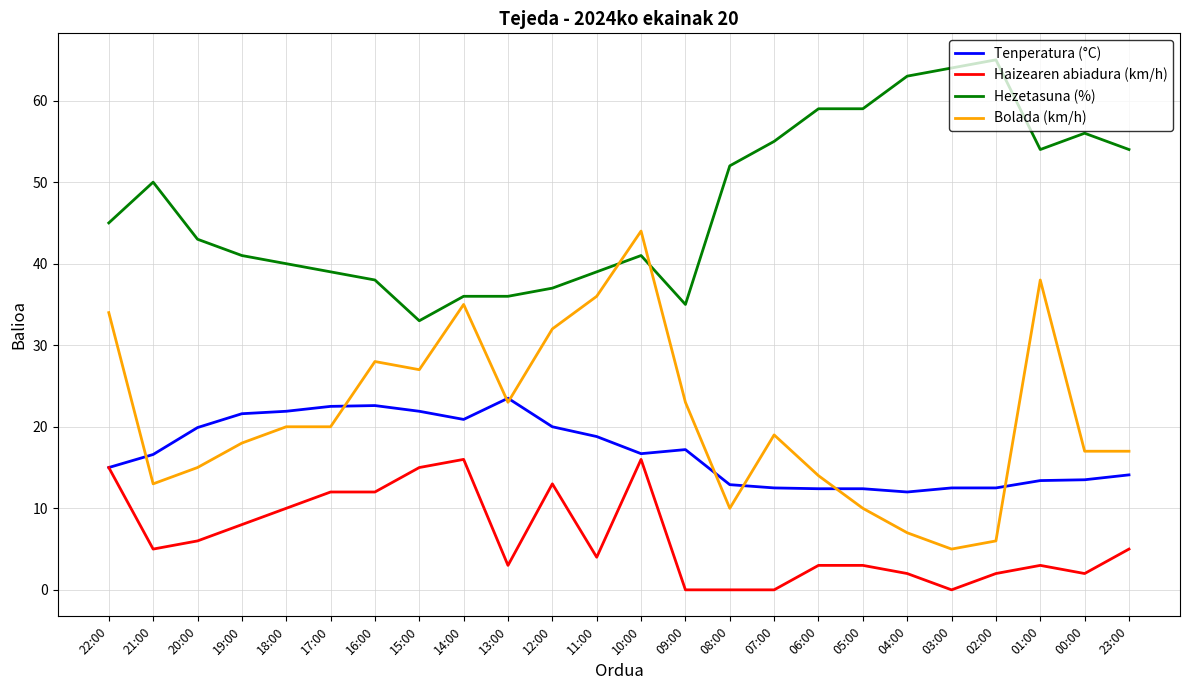

At which category is the sum across all series the highest?

10:00